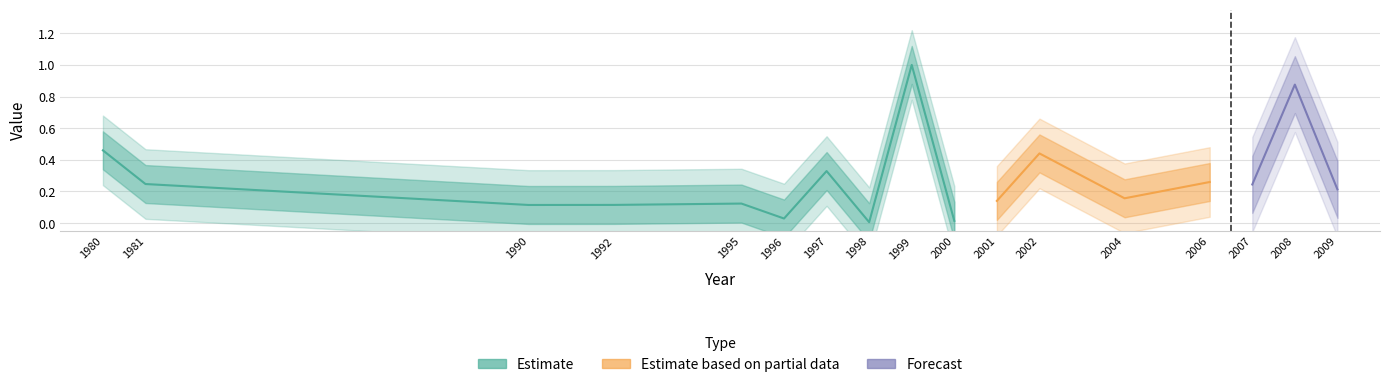

Rank the categories by value from highest to lowest.

1999, 2008, 1980, 2002, 1997, 2006, 1981, 2007, 2009, 2004, 2001, 1995, 1992, 1990, 1996, 2000, 1998